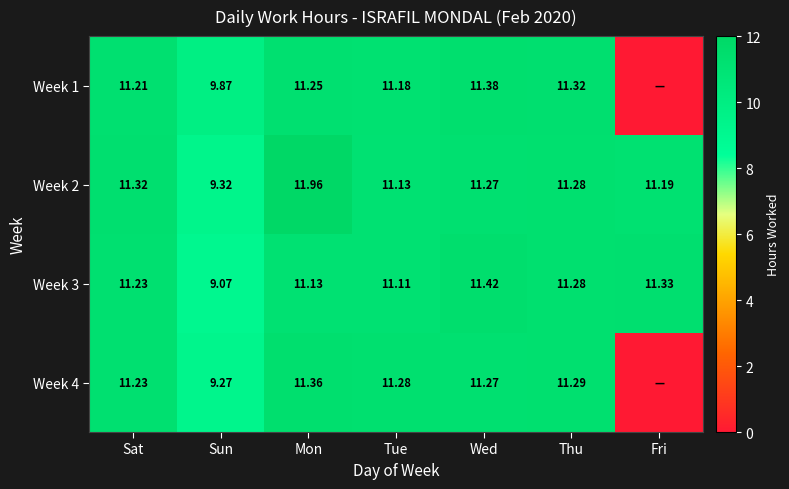

What value does the Week 2 series have at Mon?

12.0